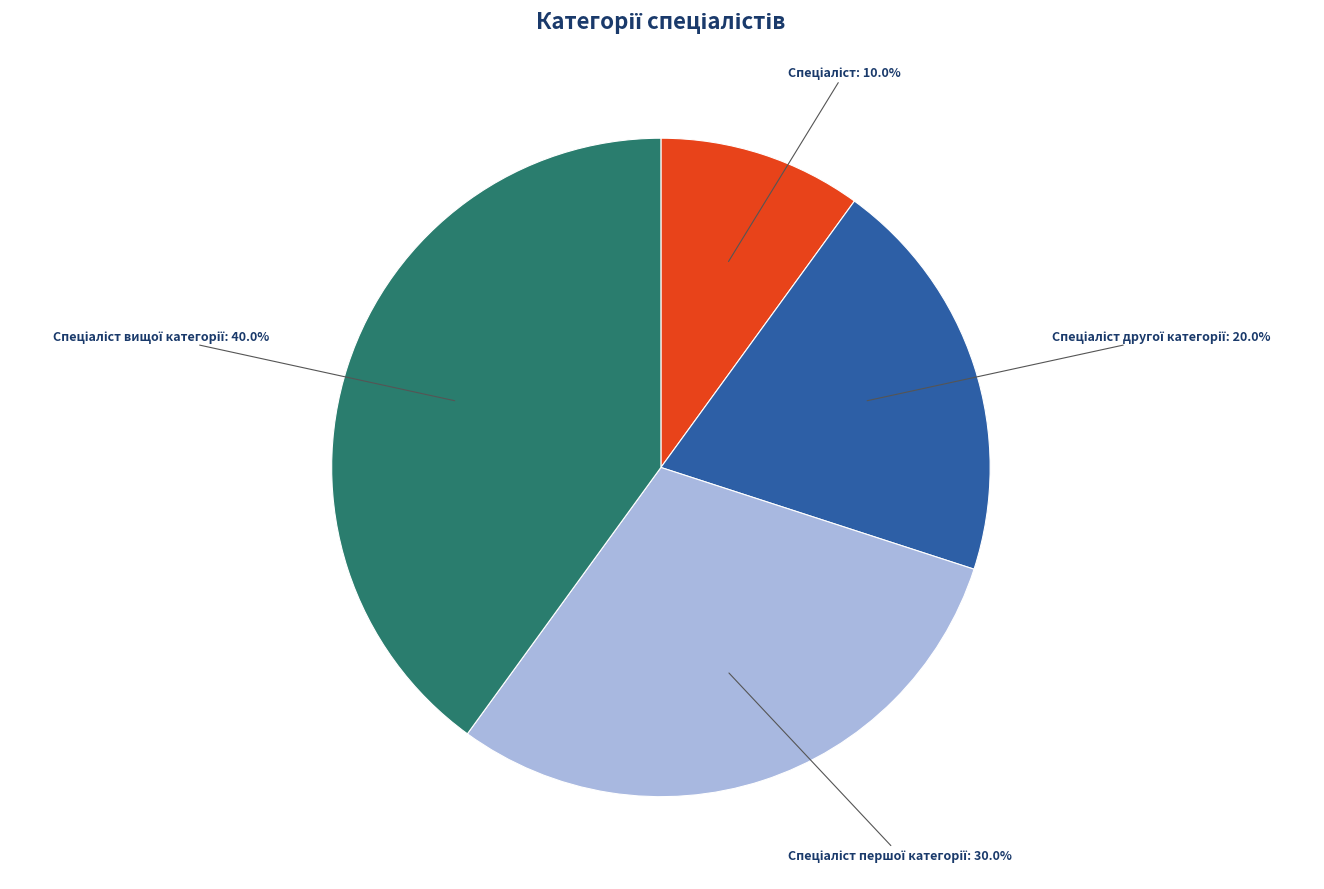

Is there any slice that represents more than half of the pie?

No